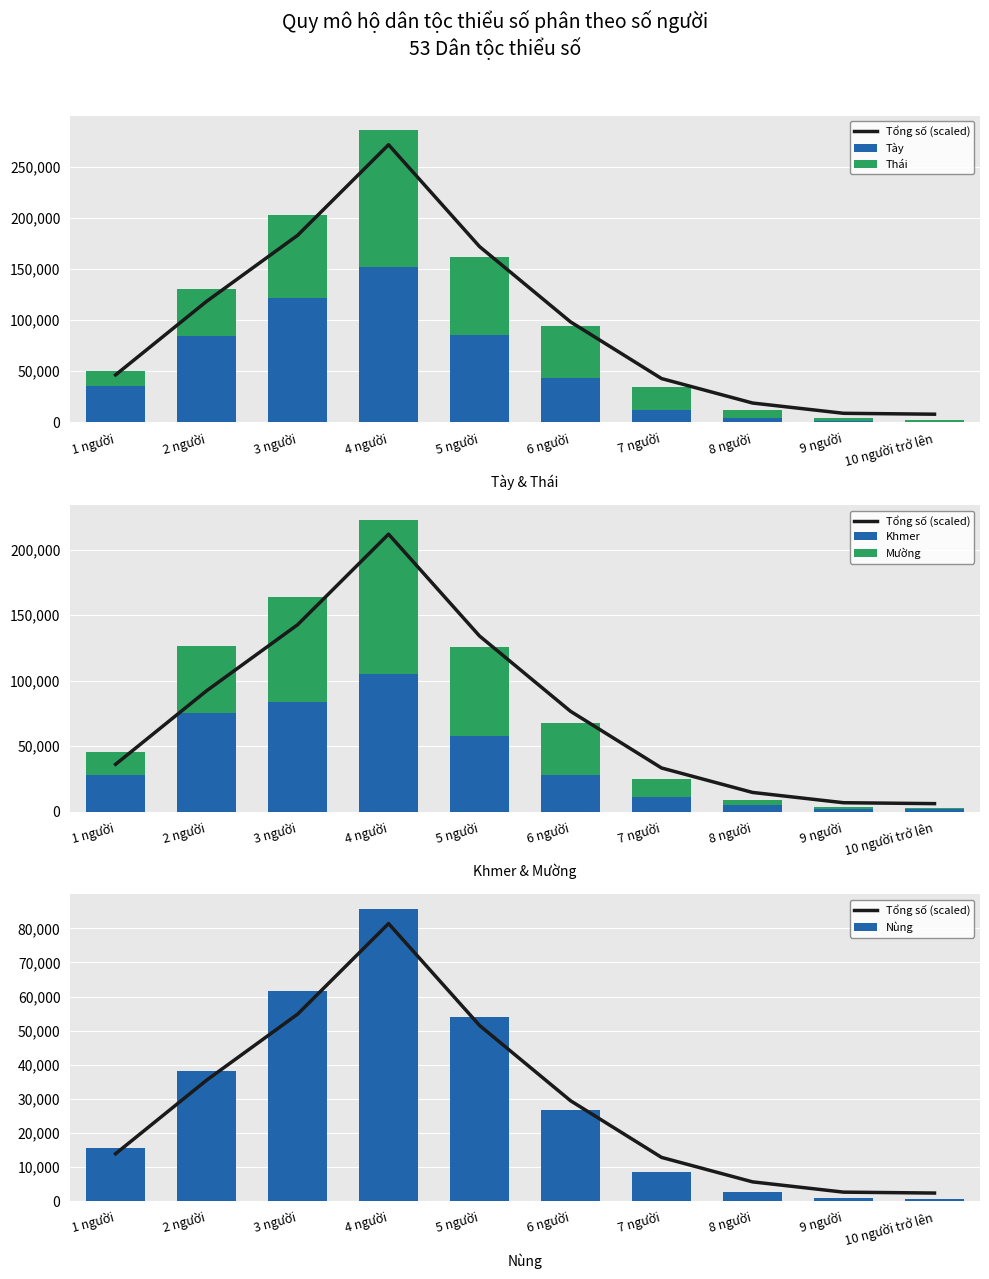

At which label does Tày reach its peak?

4 người